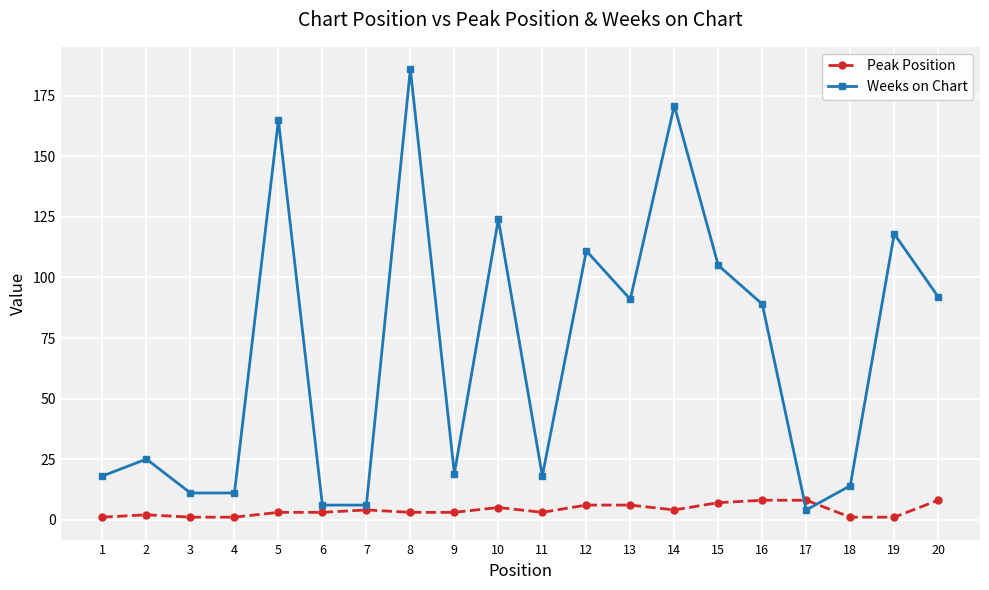

Rank the series by their average value, from lowest to highest.

Peak Position, Weeks on Chart